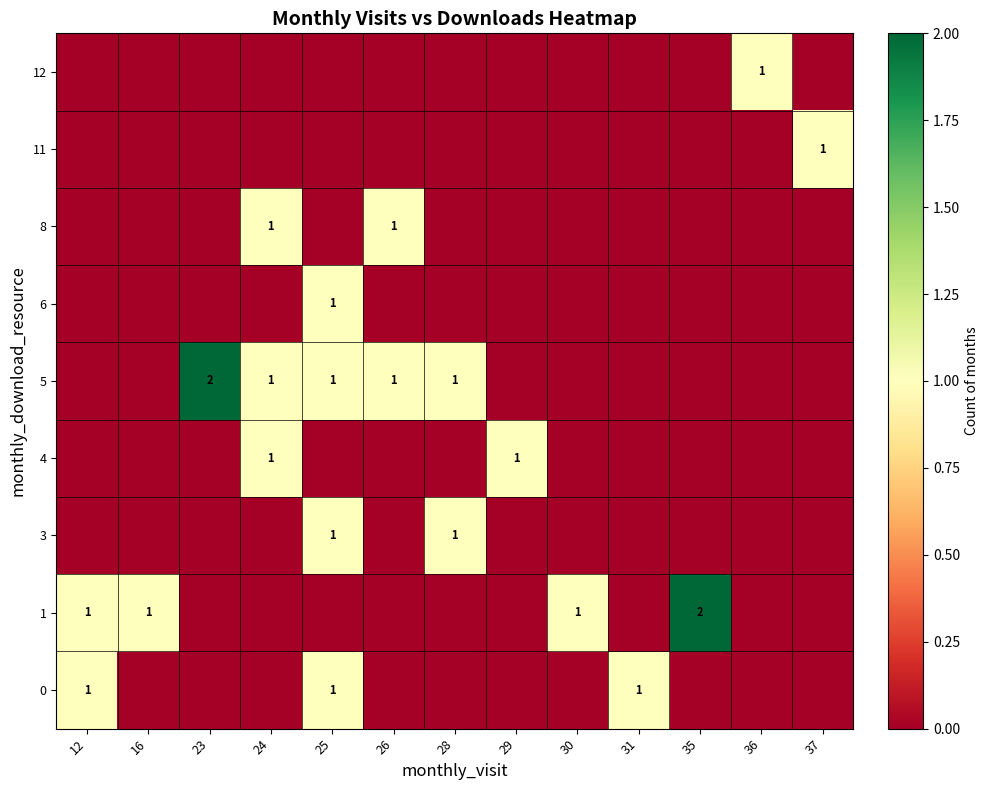

True or false: 5 has a value of 1 at 29.

False